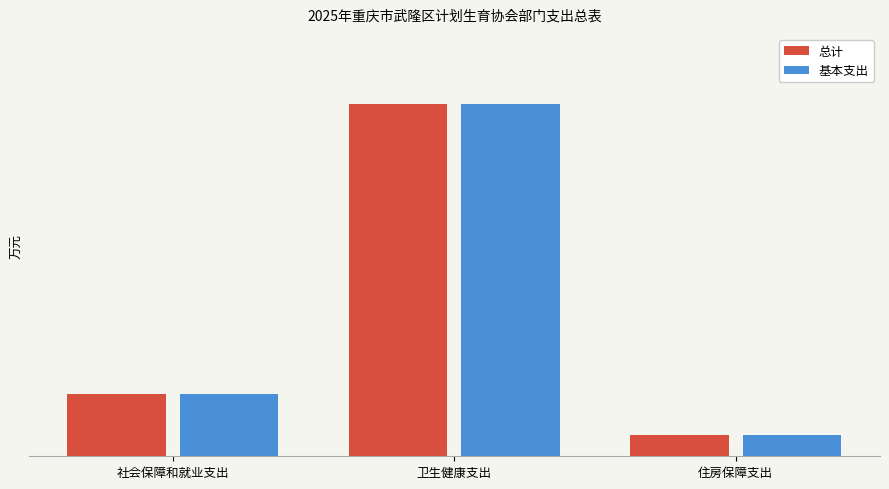

Are the bars grouped side by side (vs. stacked)?

Yes